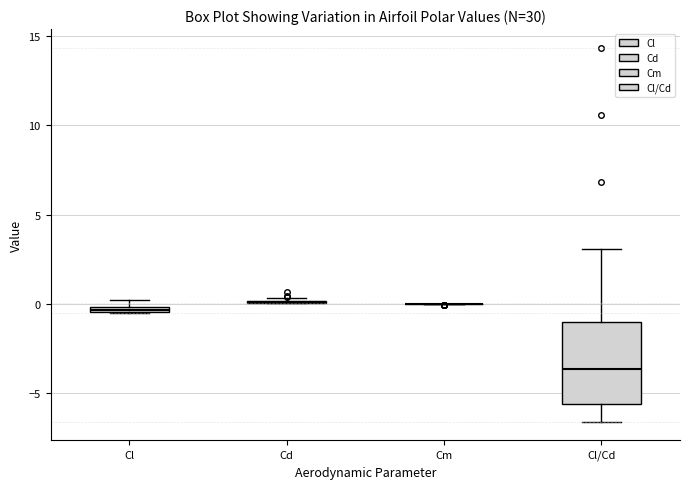

Comparing the boxes themselves (not the whiskers), which one is the tallest?

Cl/Cd